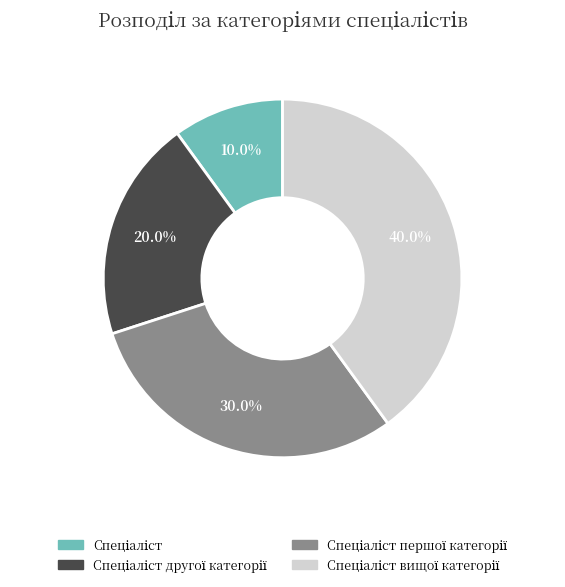

Does any single category account for the majority?

No